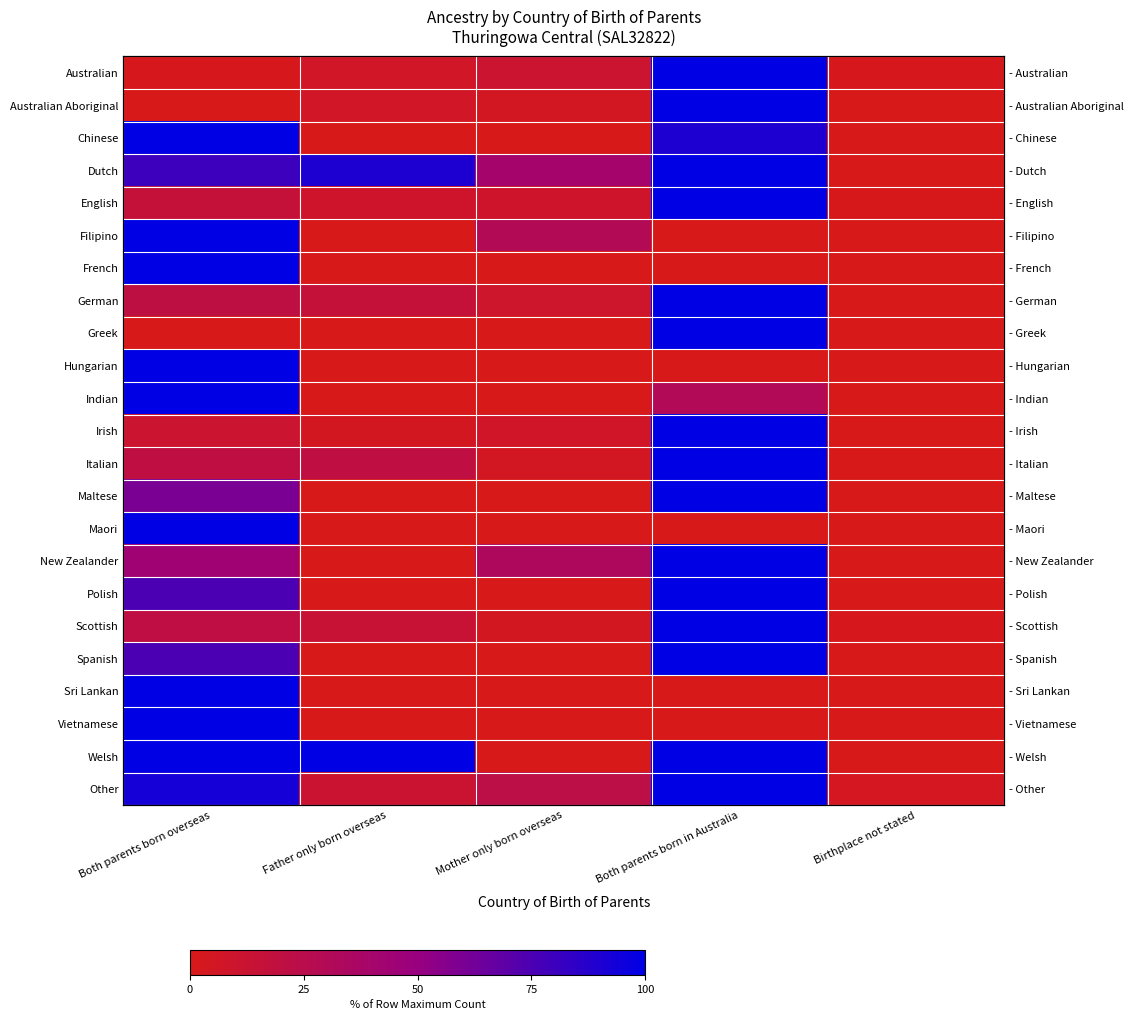

The value of Indian at Both parents born in Australia is 30.0. True or false?

True